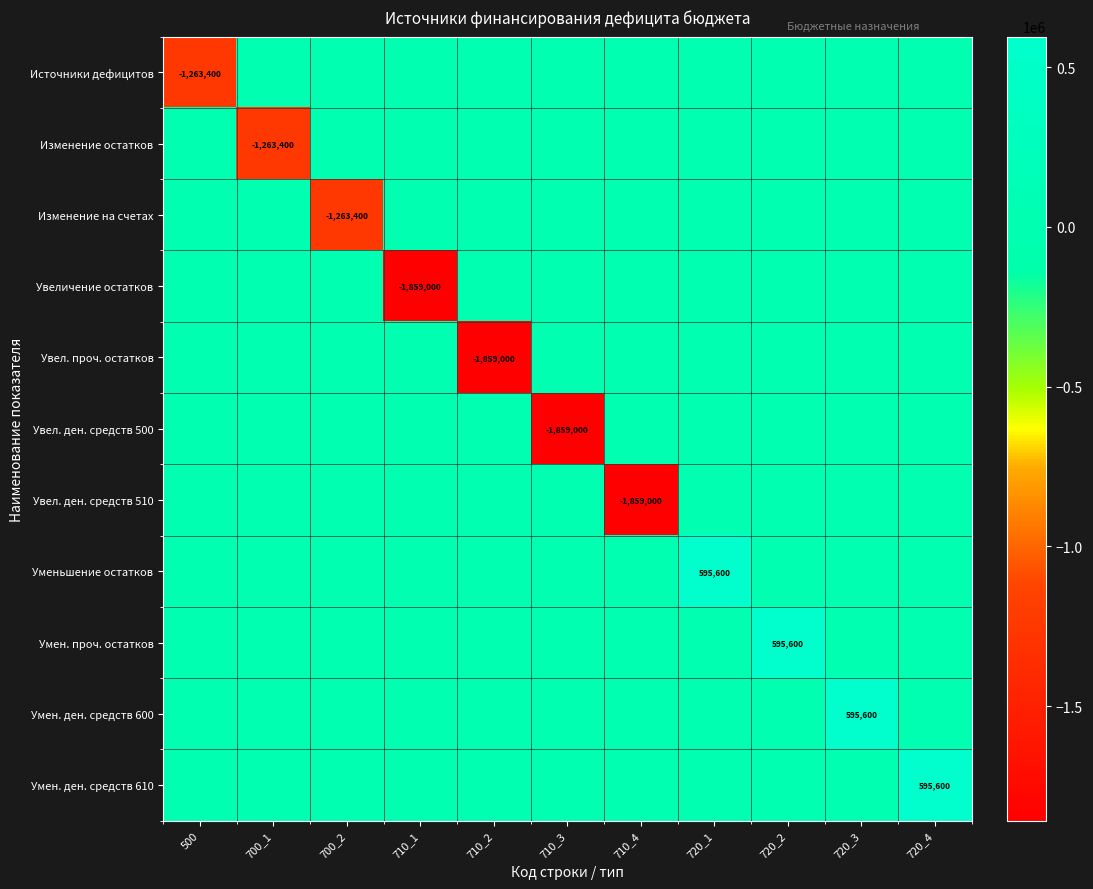

Which series has the largest total across all categories?

Уменьшение остатков